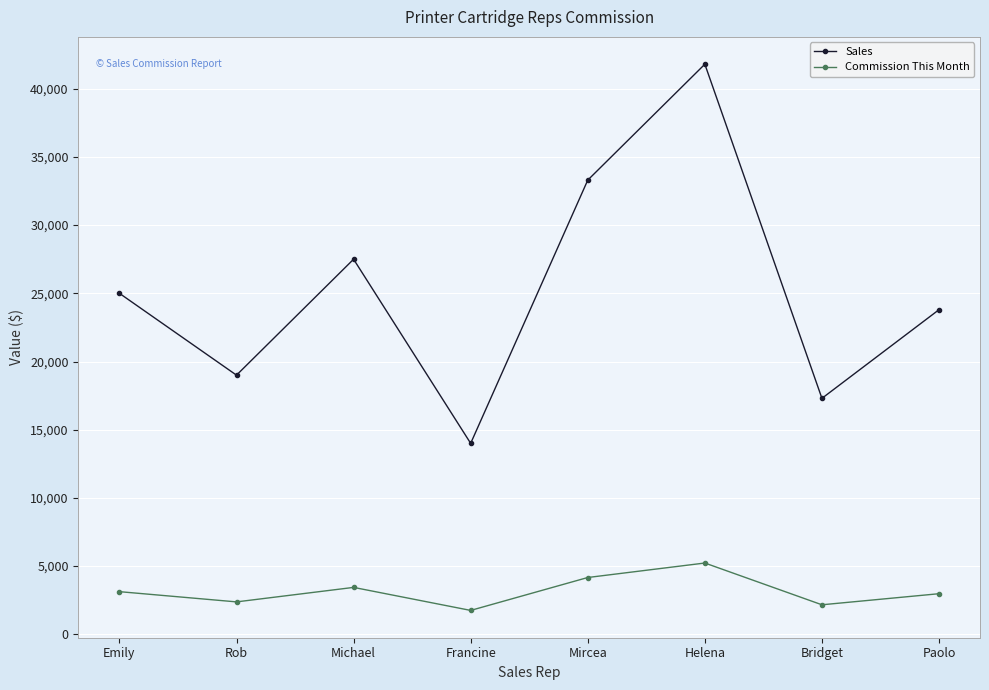

What is the difference between the second highest and minimum values in the Sales series?

19300.0